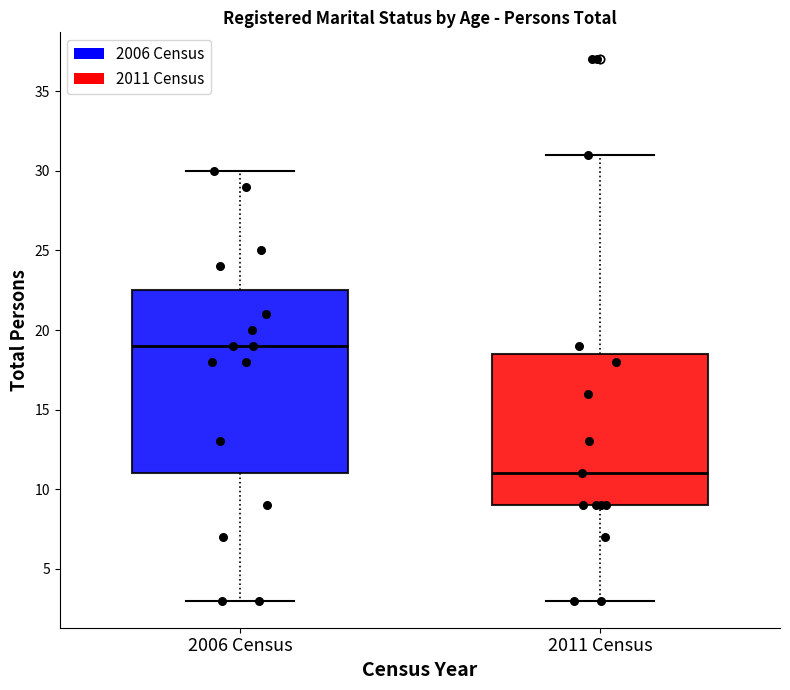

Comparing the boxes themselves (not the whiskers), which one is the tallest?

2006 Census